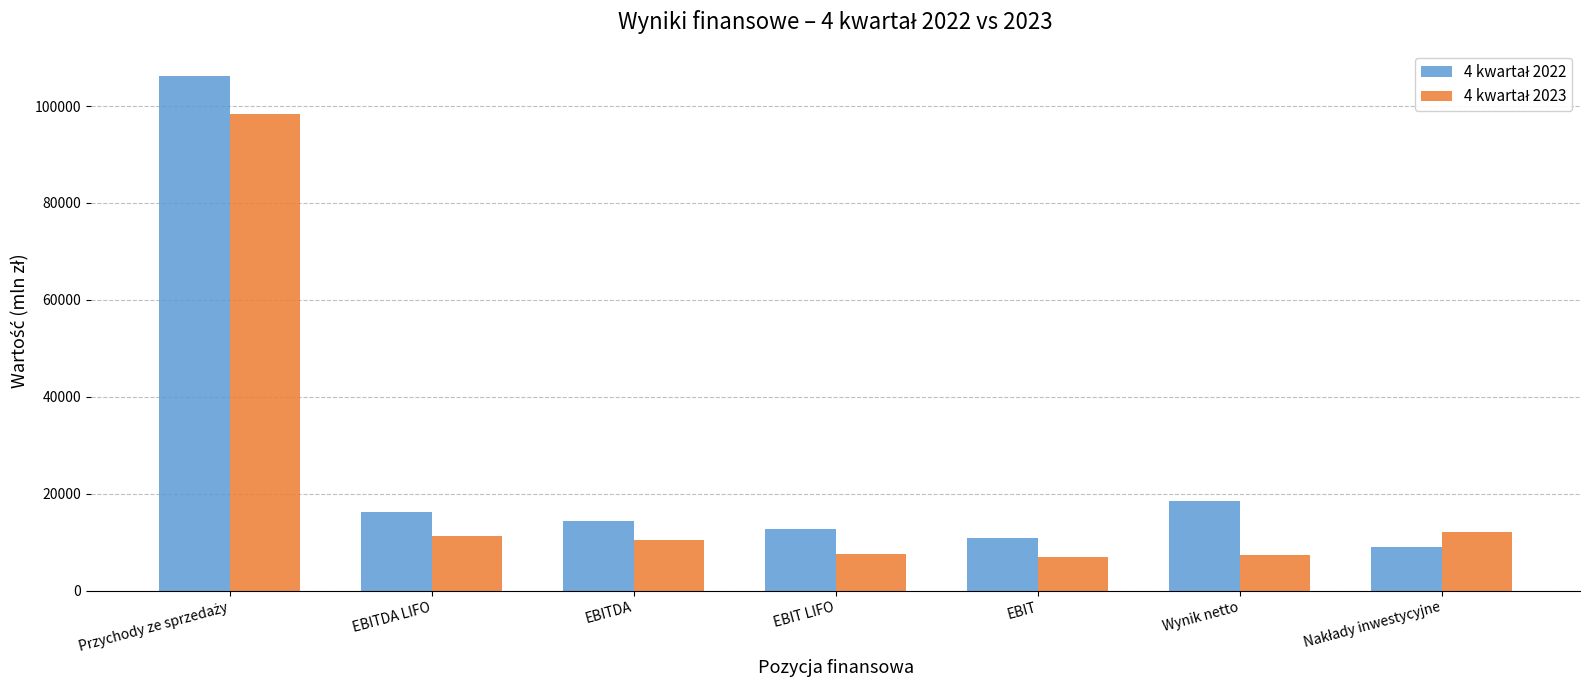

What is the difference between the highest and lowest values at EBITDA LIFO?

4956